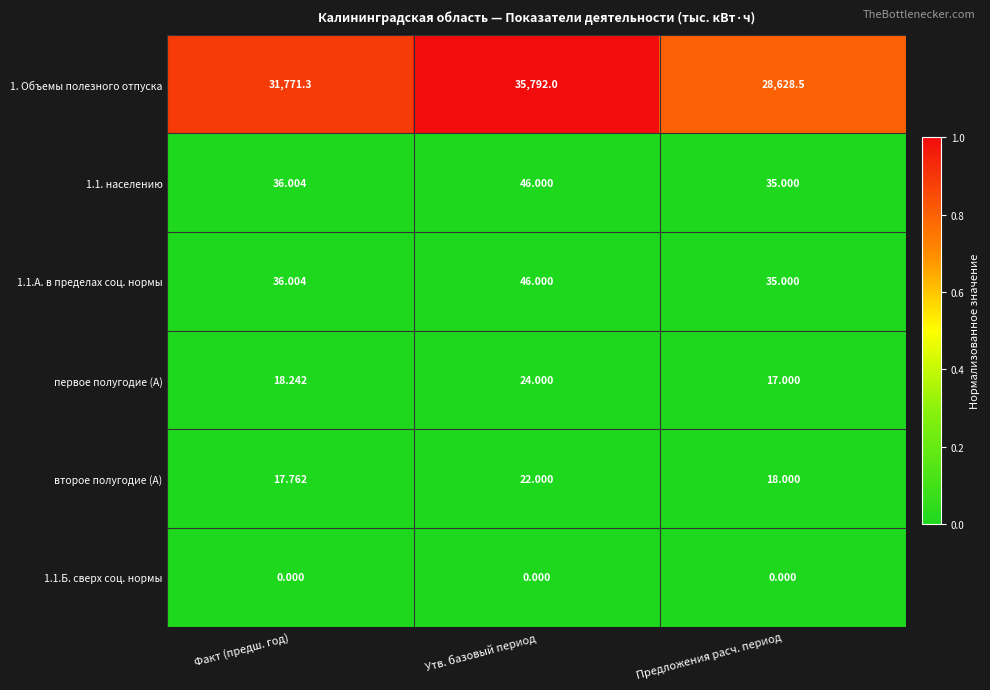

How many series are shown in this chart?

6